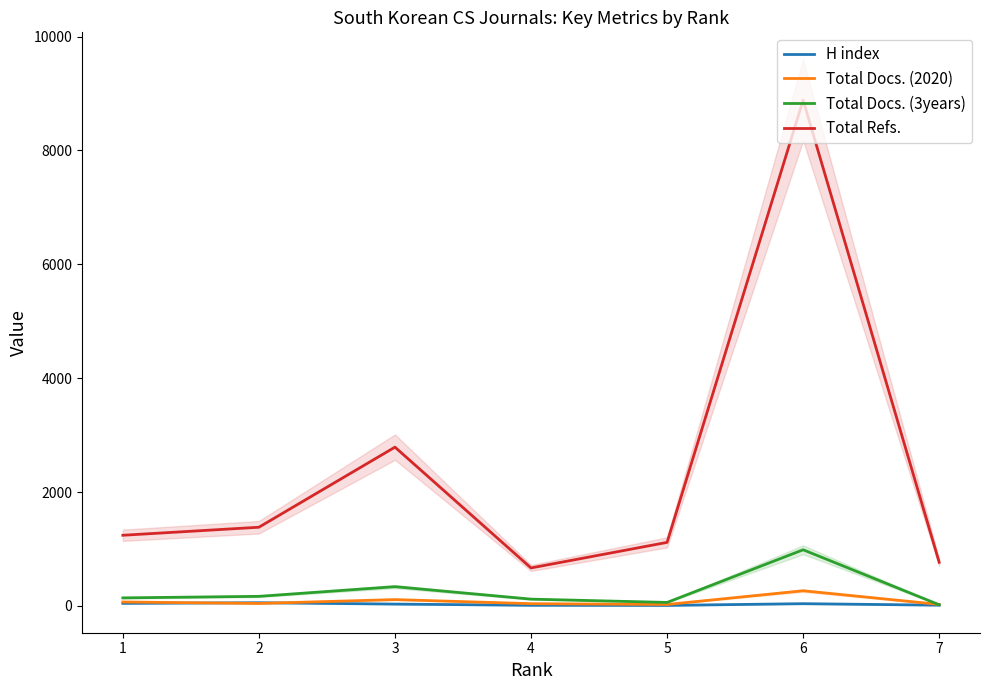

What is the greatest value displayed?

8885